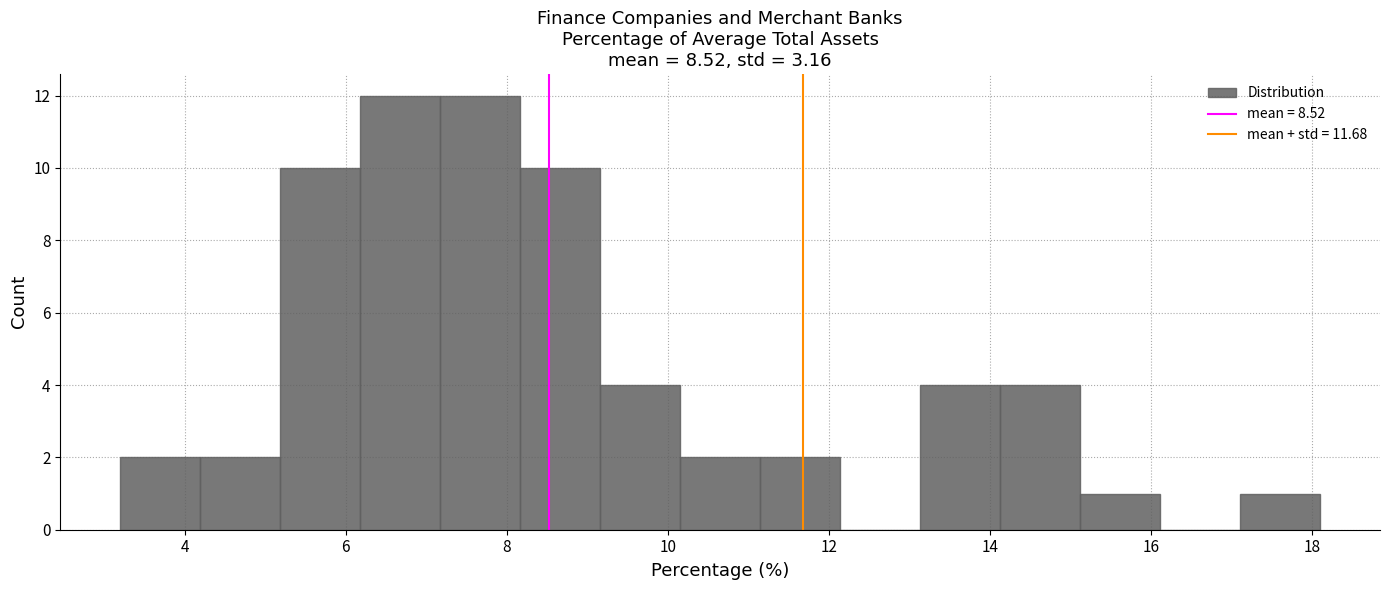

Reading left to right, transcribe this chart: for each bar, give the range it covers on the x-axis and its height. Neither the bar edges nor the heights are printed on the chart, so give them approximately, as read against the axes.

3.2 to 4.2: 2
4.2 to 5.2: 2
5.2 to 6.2: 10
6.2 to 7.2: 12
7.2 to 8.2: 12
8.2 to 9.2: 10
9.2 to 10.2: 4
10.2 to 11.2: 2
11.2 to 12.2: 2
12.2 to 13.2: 0
13.2 to 14.2: 4
14.2 to 15.2: 4
15.2 to 16.2: 1
16.2 to 17.2: 0
17.2 to 18.2: 1